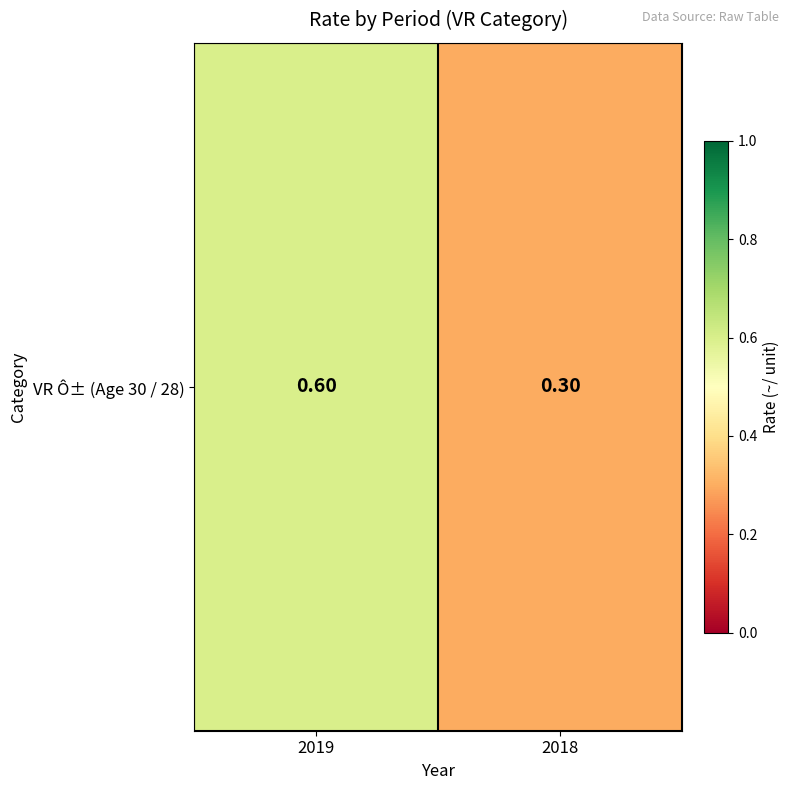

Which has a higher value, 2018 or 2019?

2019